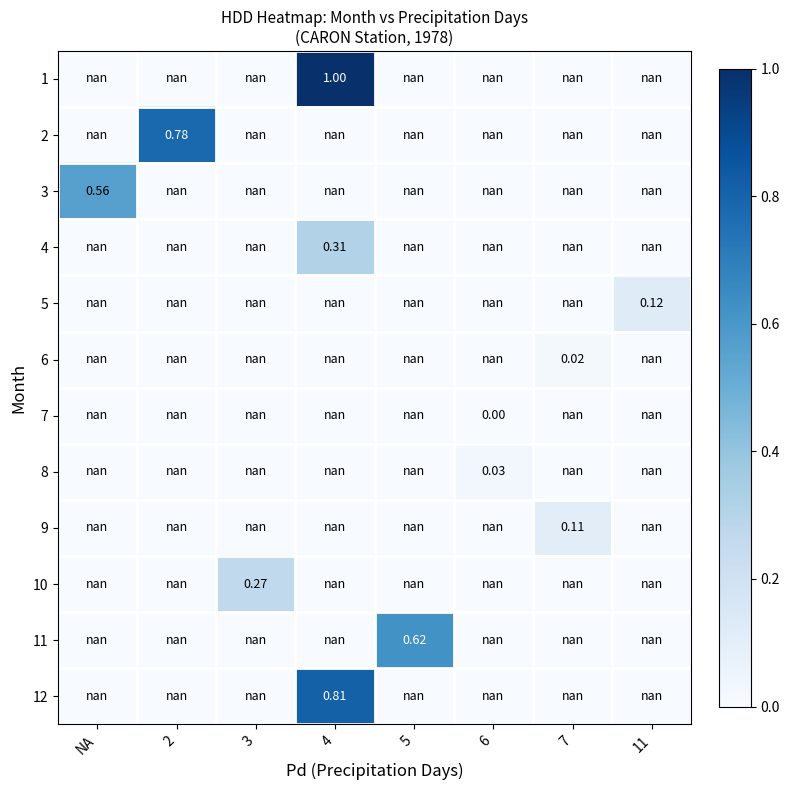

Rank the series at 3 from lowest to highest value.

1, 2, 3, 4, 5, 6, 7, 8, 9, 10, 11, 12